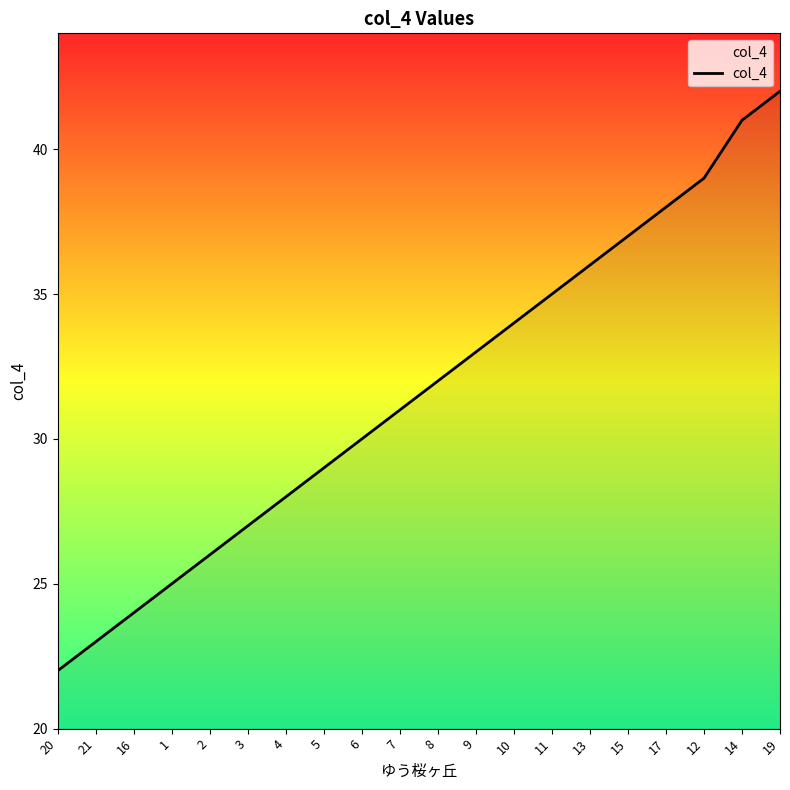

Reading right to left, transcribe all the data shown in this chart.

42	41	39	38	37	36	35	34	33	32	31	30	29	28	27	26	25	24	23	22